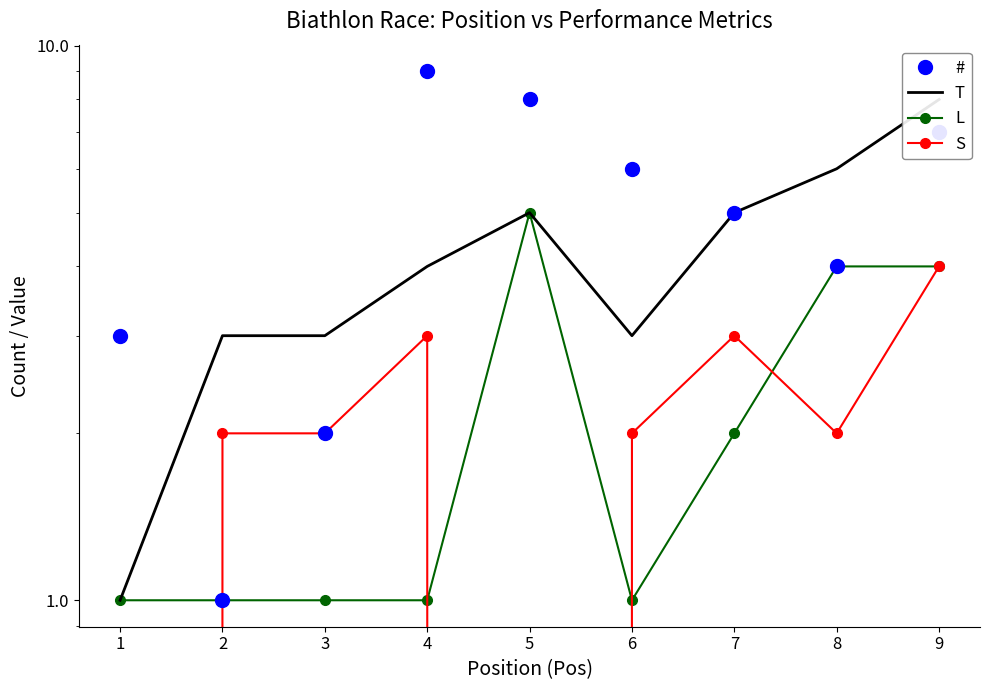

True or false: L and T cross at least once.

False